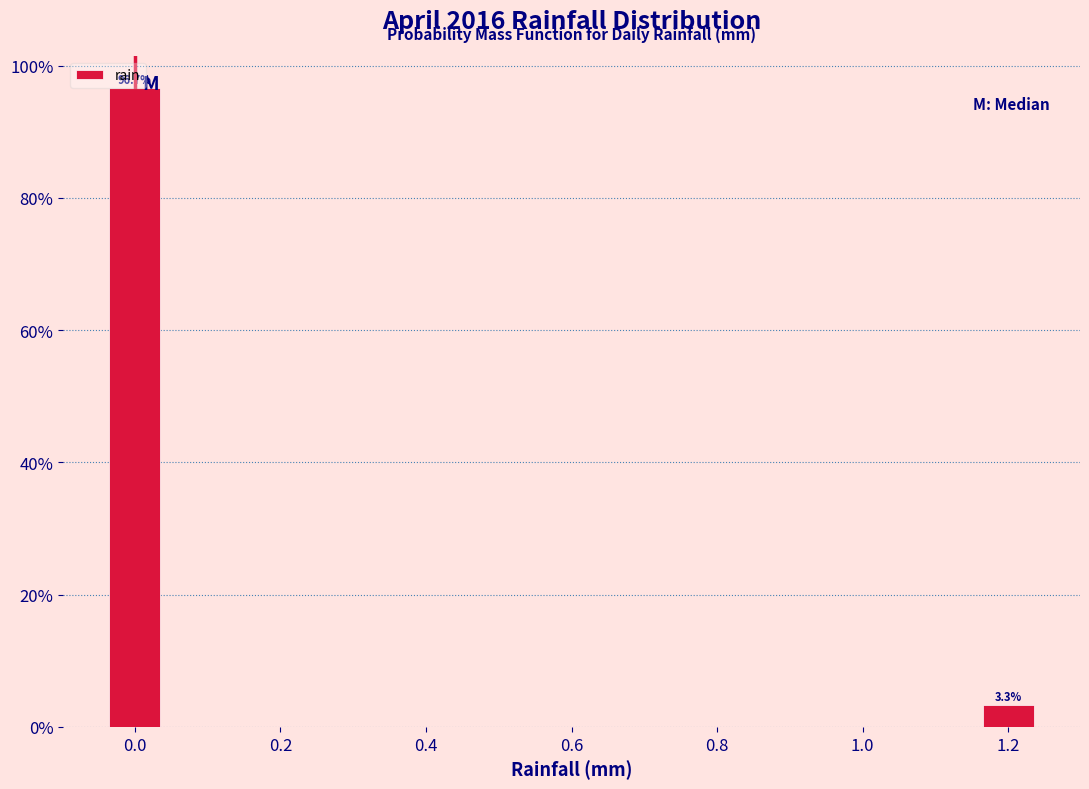

Over which range of the x-axis is the bar tallest?

-0.05 to 0.05